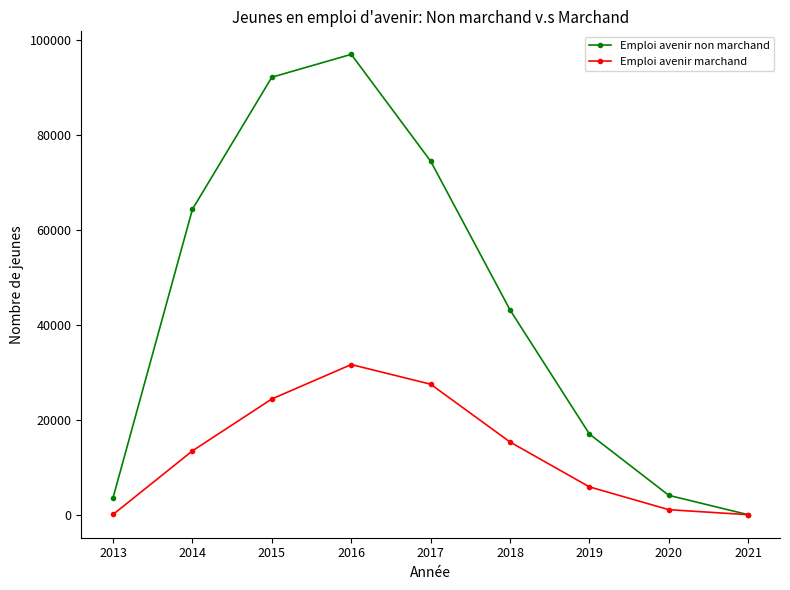

At 2019, list the series in order from largest to smallest.

Emploi avenir non marchand, Emploi avenir marchand